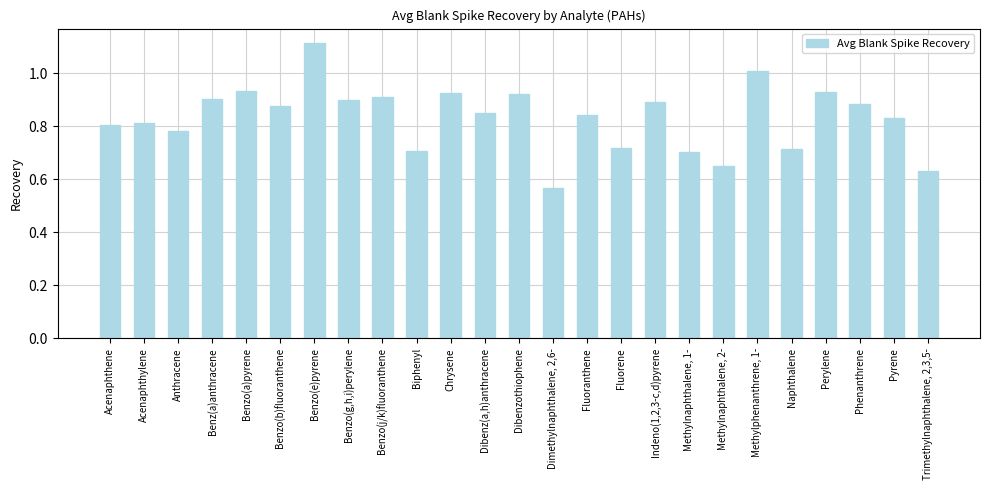

What is the change in value from Acenaphthene to Dibenzothiophene?

+0.1